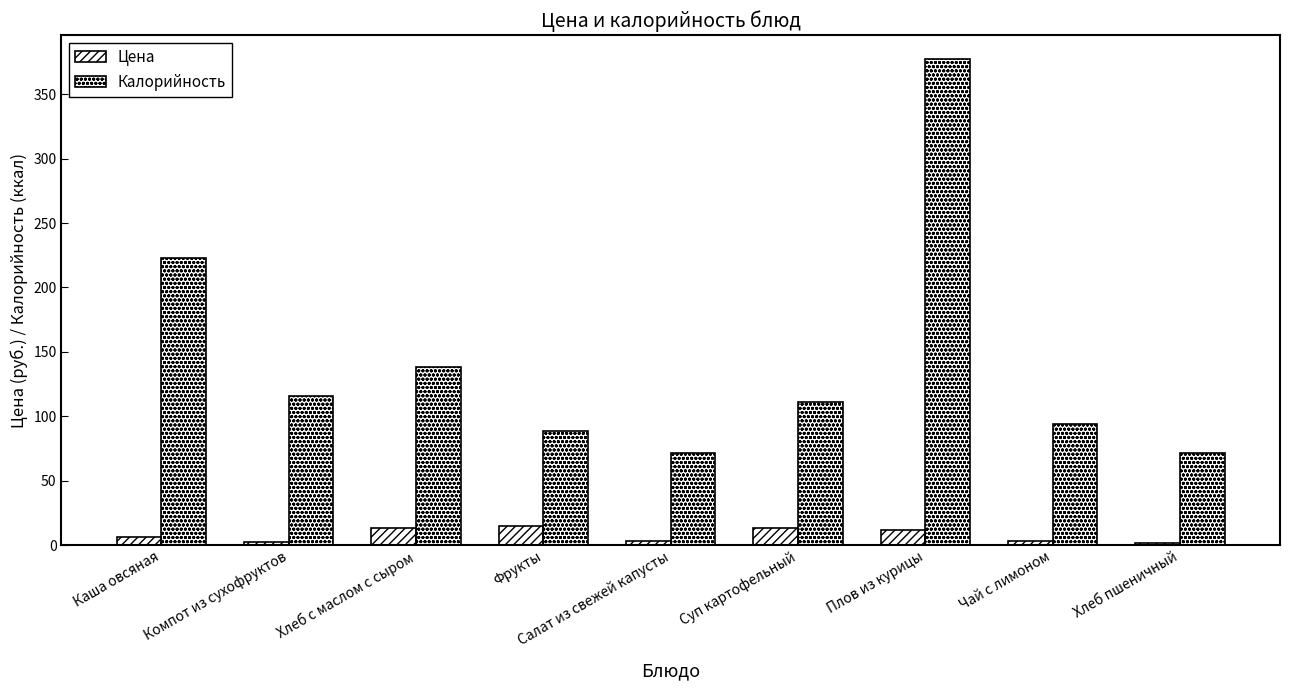

What is the label of the 5th bar from the right?

Салат из свежей капусты